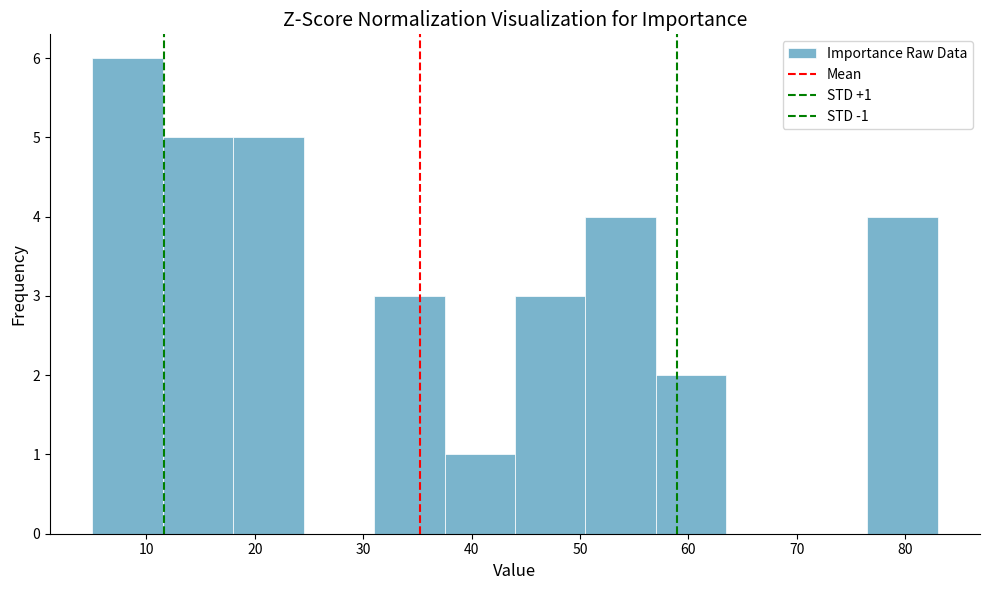

Over which range of the x-axis is the bar tallest?

5.0 to 11.5